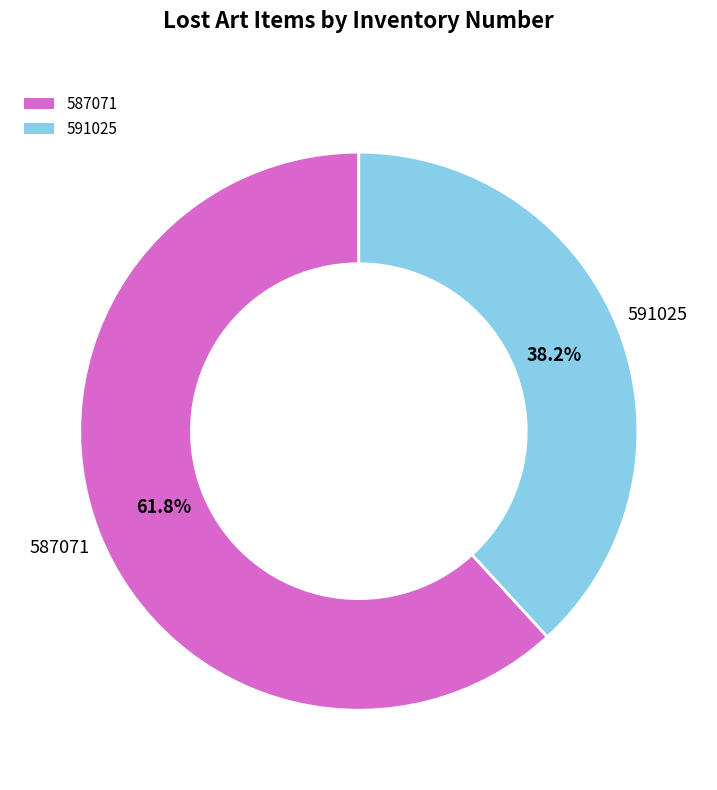

To the nearest percent, what is the combined percentage of 587071 and 591025?

100%